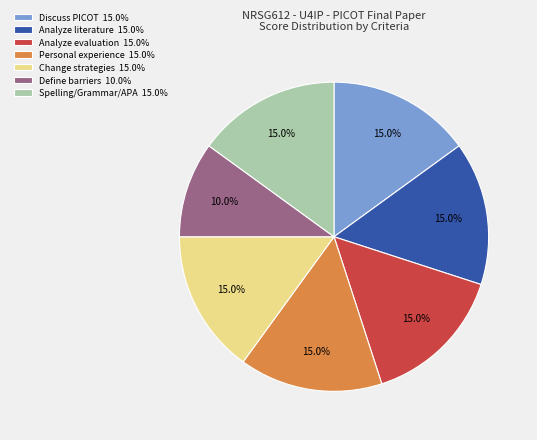

Does any single category account for the majority?

No